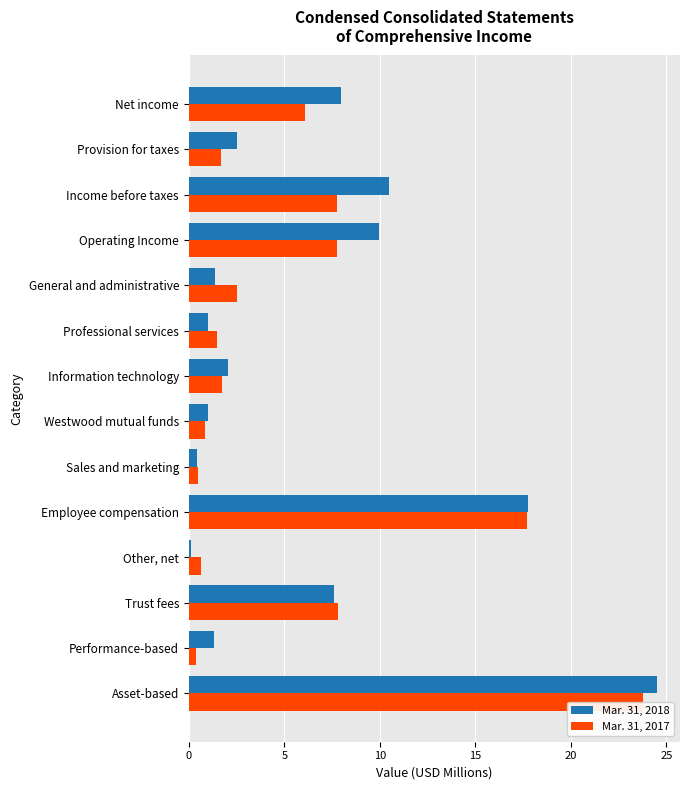

What is the difference between the maximum and second lowest values in the Mar. 31, 2018 series?

24.0